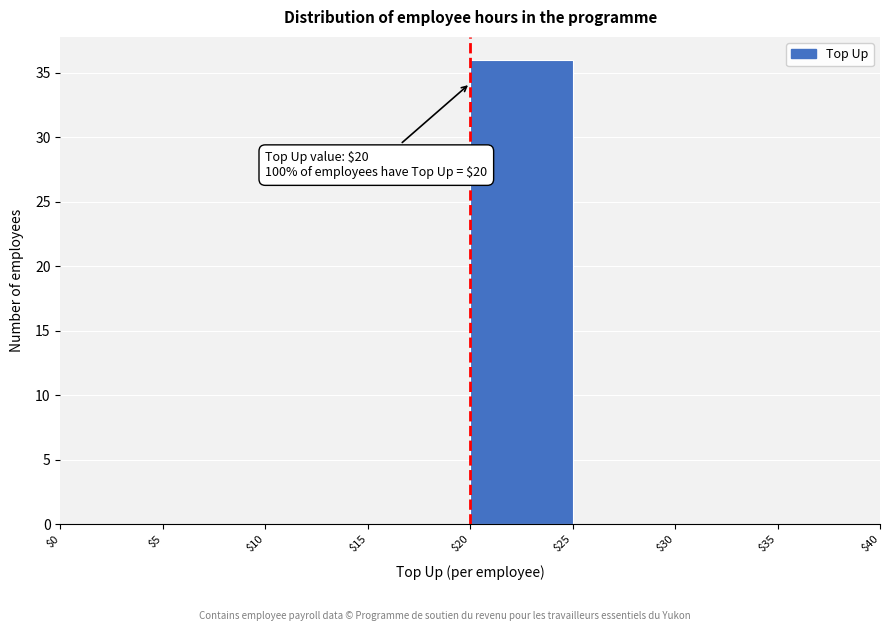

Which range on the x-axis has the tallest bar?

$20 to $25